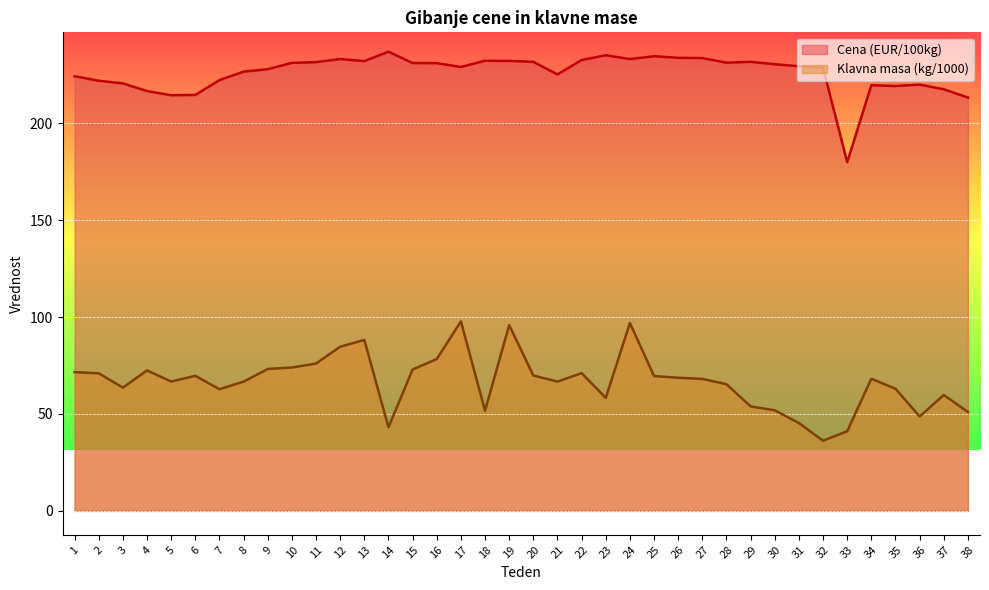

True or false: Klavna masa (kg/1000) and Cena (EUR/100kg) intersect in this chart.

False